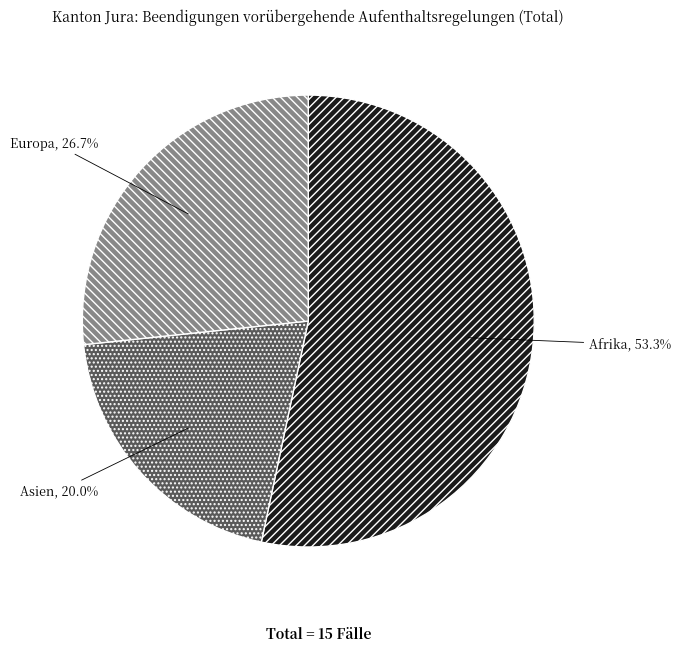

Does Afrika account for over 50% of the chart?

Yes